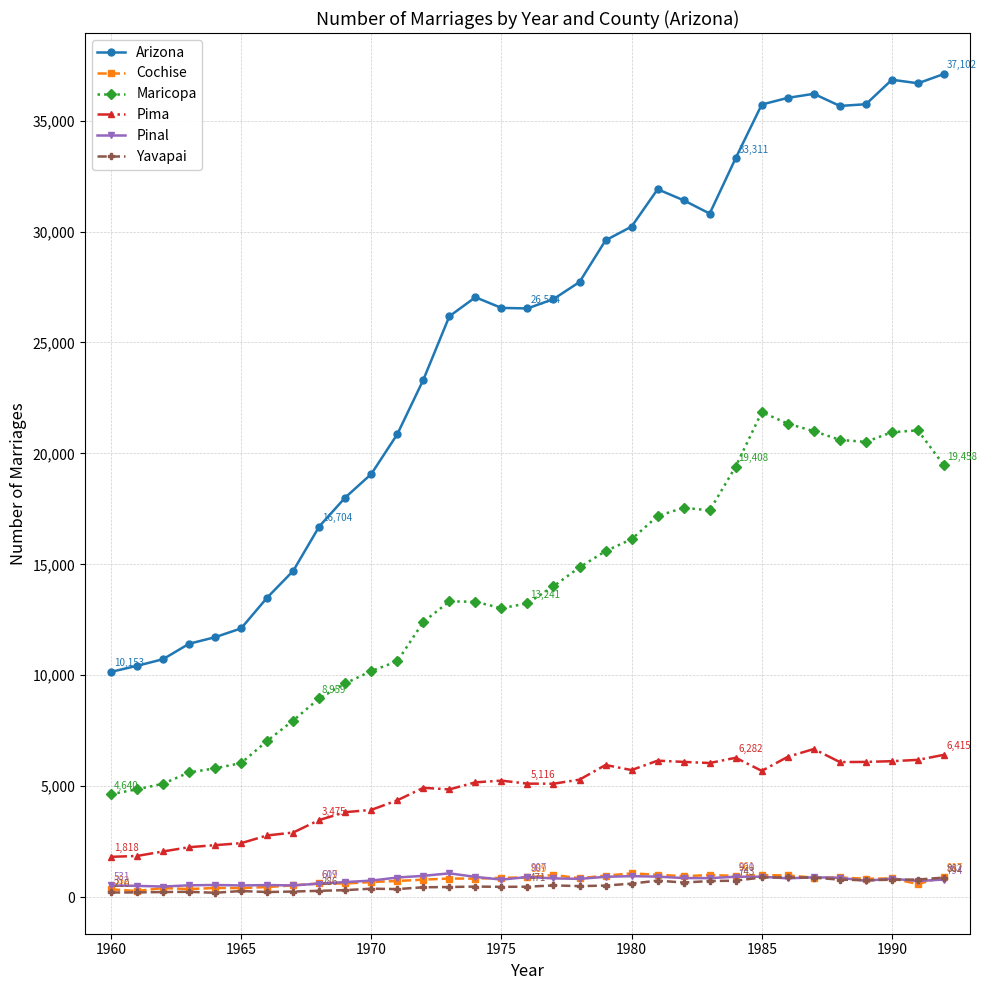

True or false: Yavapai has more than 2 points higher than both neighbors.

True